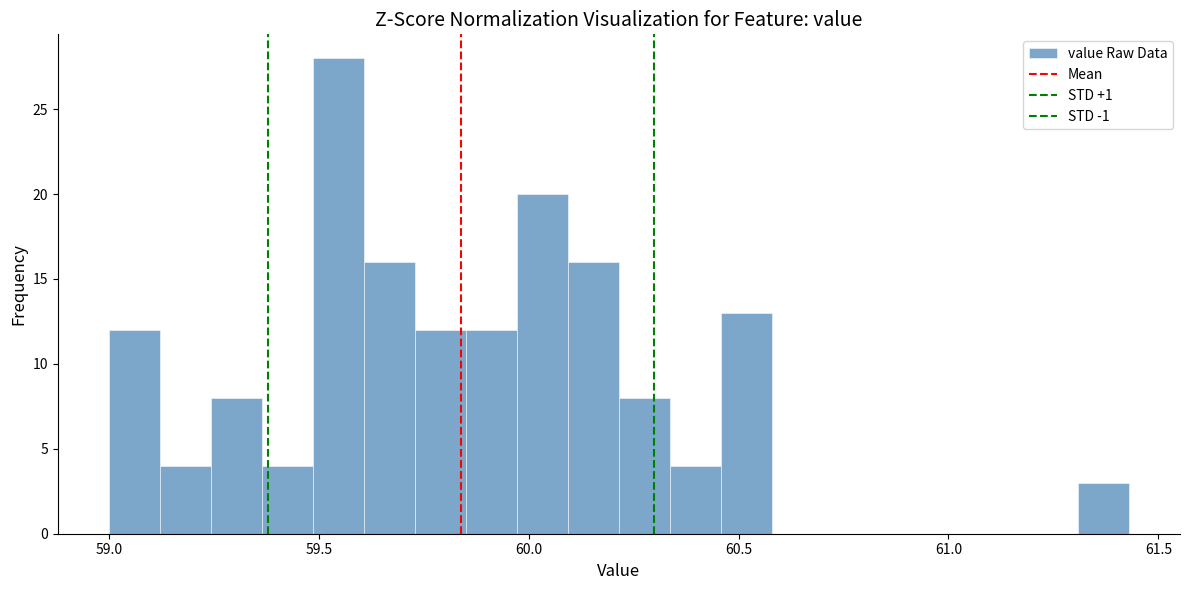

Read against the x-axis, roughly where is the centre of the tallest bar?

59.55